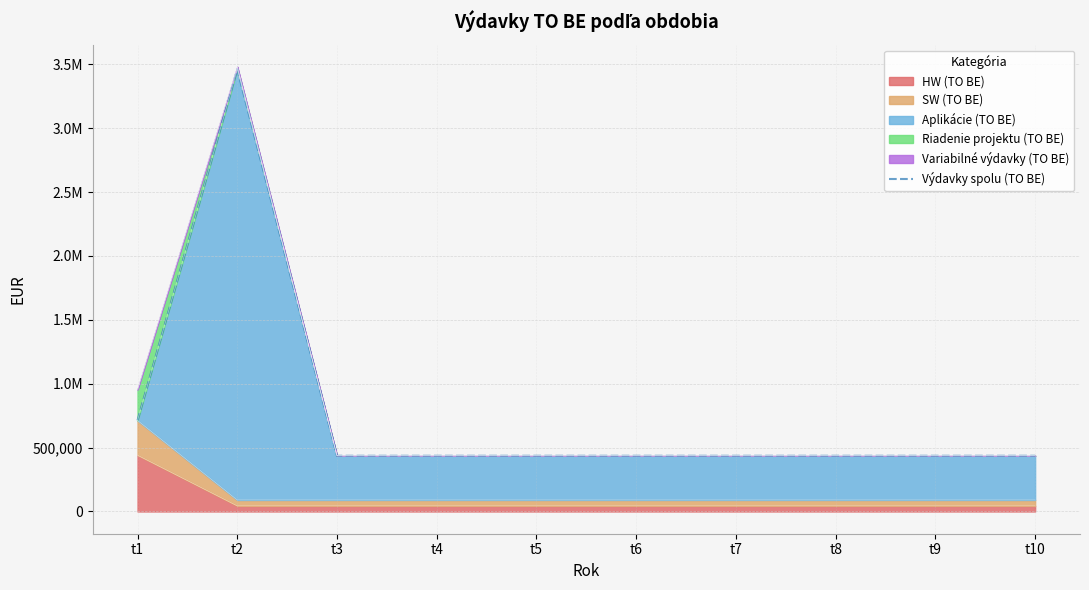

Where is the first local maximum?

t2